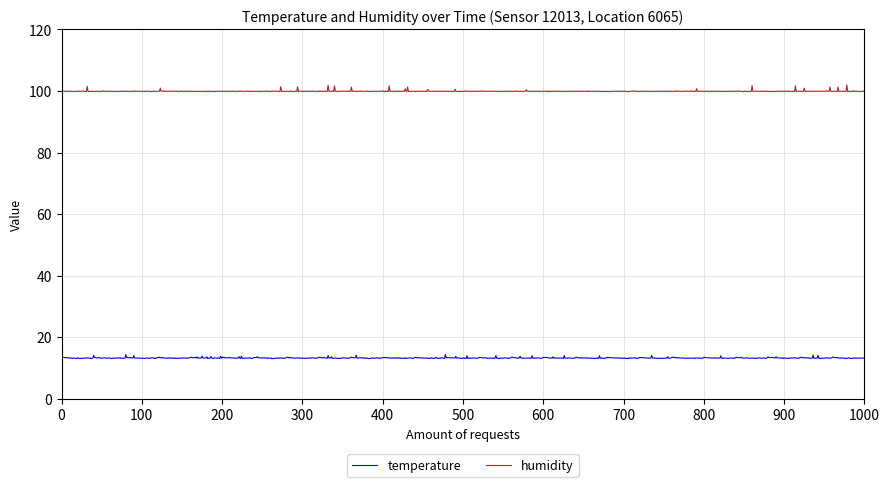

Which series has the widest spread of values?

humidity